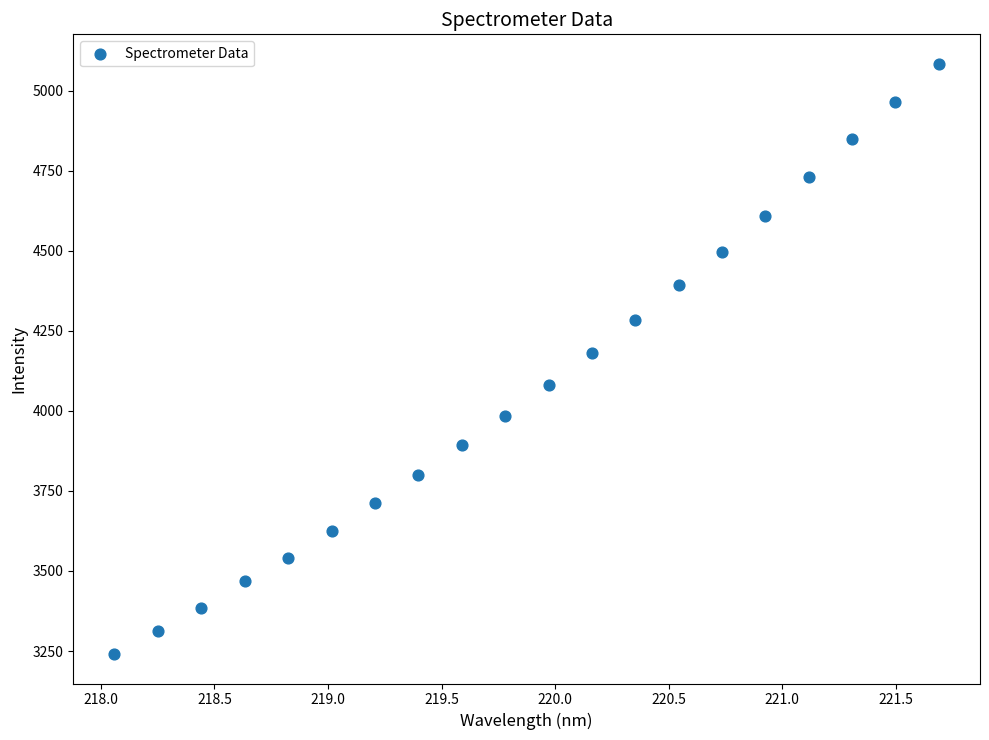

What Y value in the scatter plot is closest to 4162?

4182.4